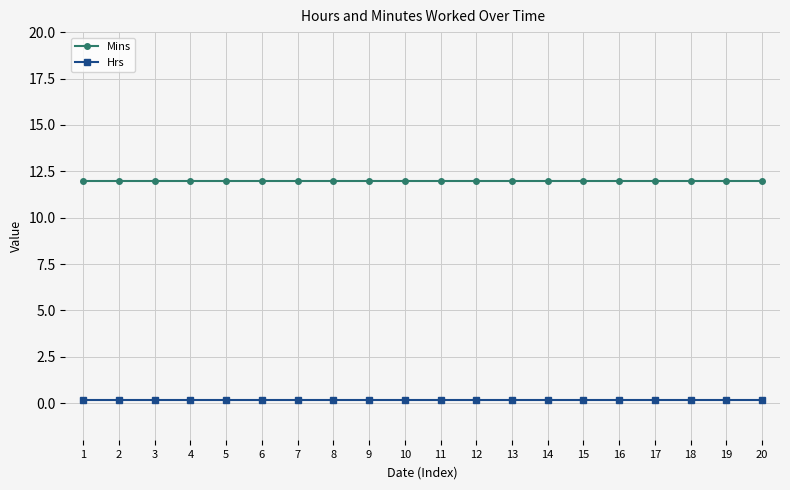

What is the sum of the Mins values at 17 and 12?

24.0